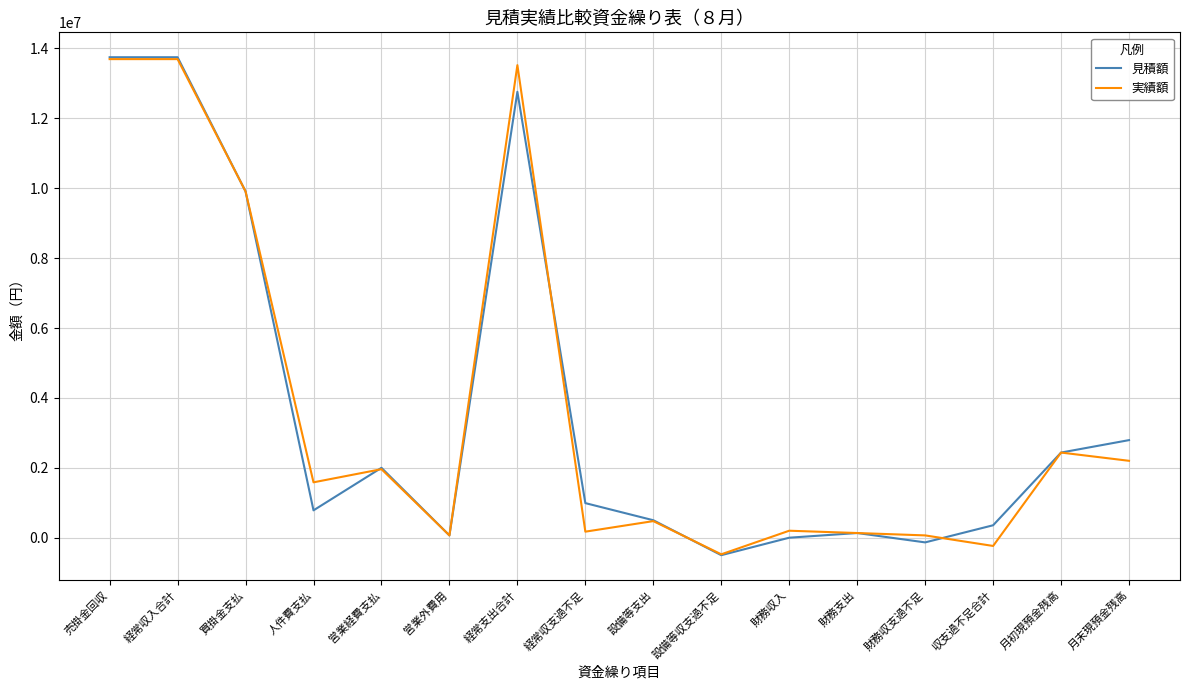

Where is the first local minimum for 実績額?

人件費支払